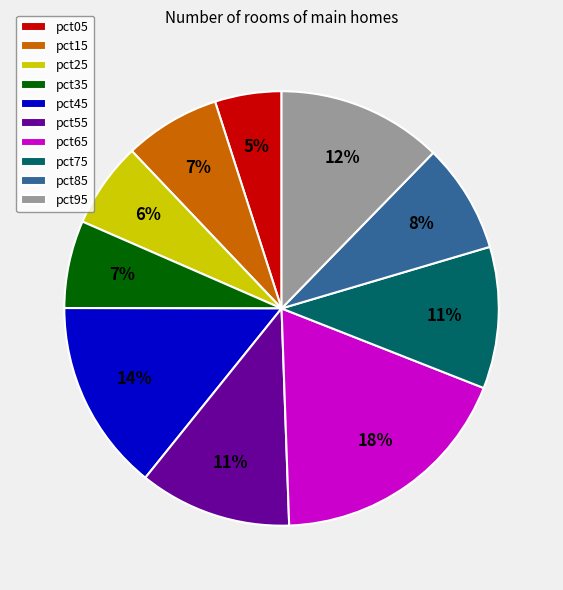

What percentage is the pct55 slice, to the nearest percent?

11%